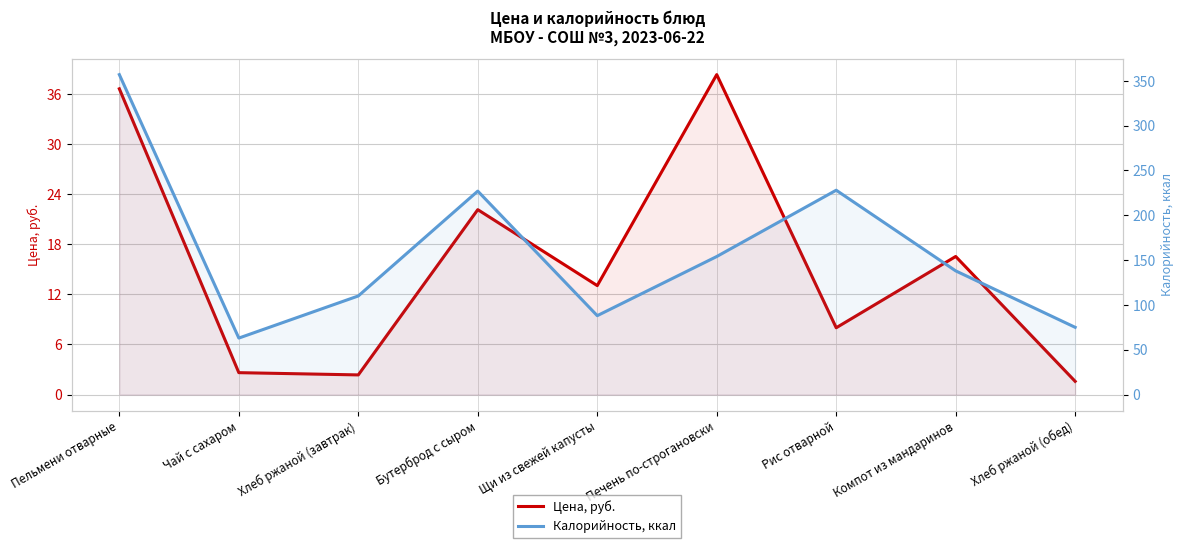

True or false: Цена, руб. and Калорийность, ккал intersect in this chart.

False